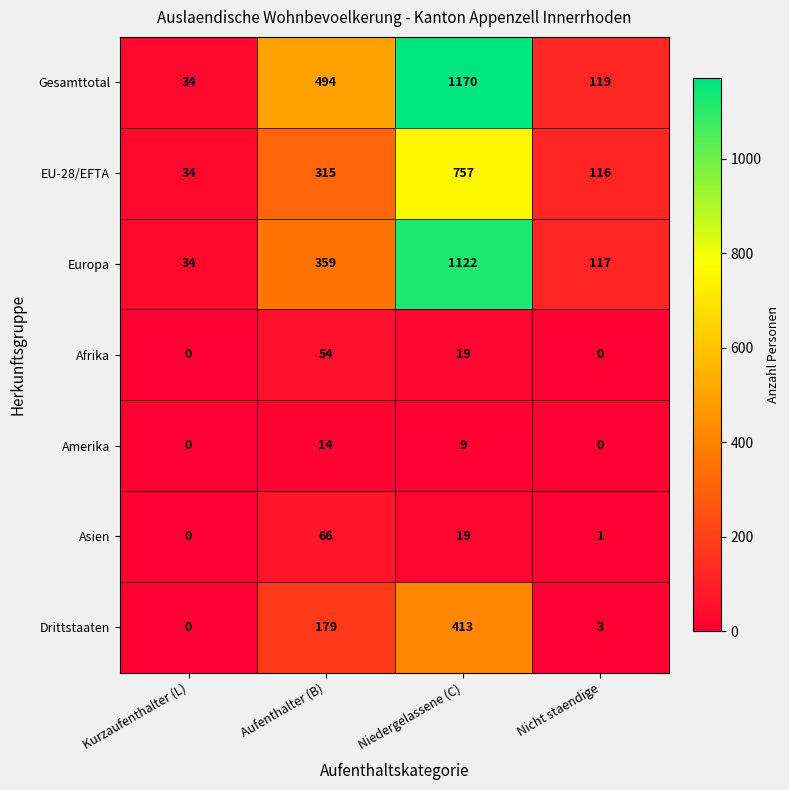

What is the sum of all Europa values?

1632